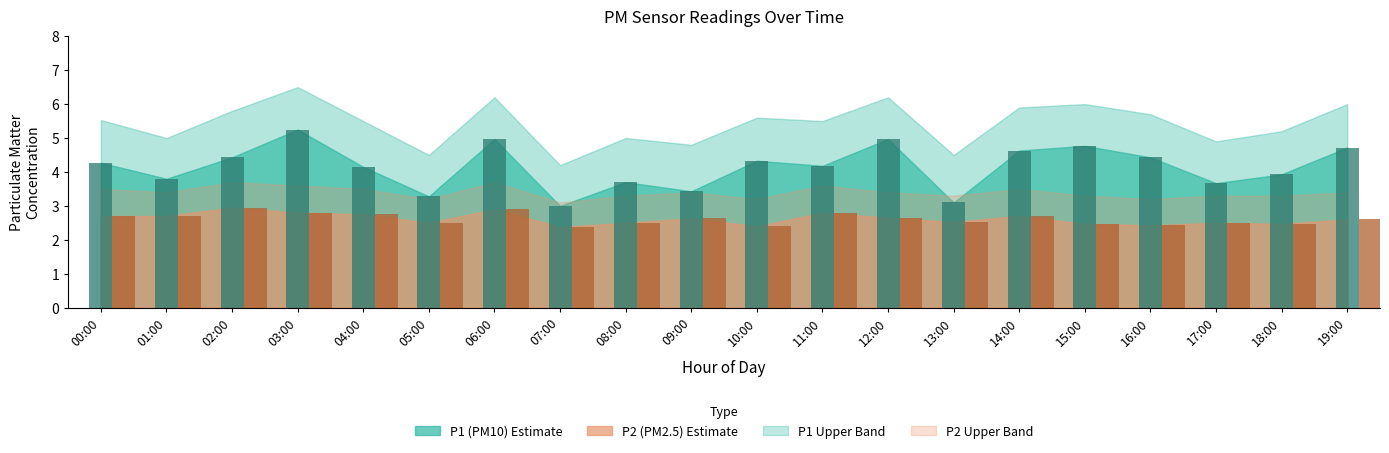

What is the label of the 5th bar from the right?

15:00